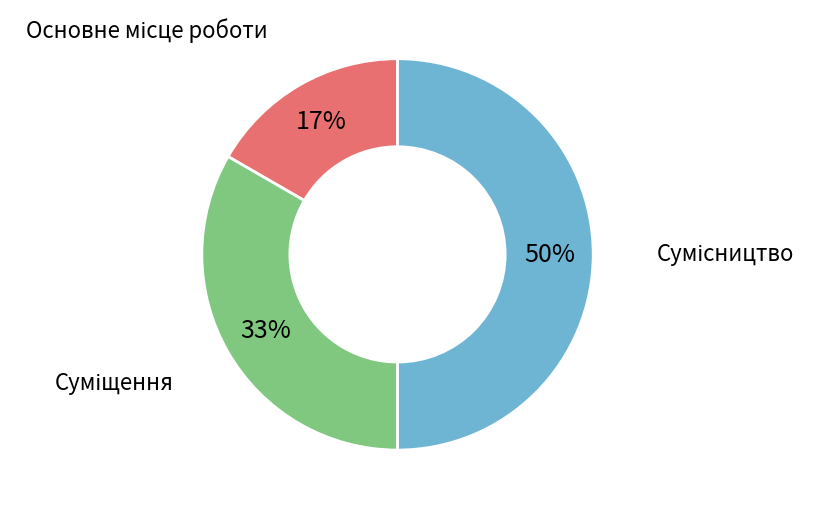

To the nearest percent, what is the difference between the largest and smallest slice percentages?

33%